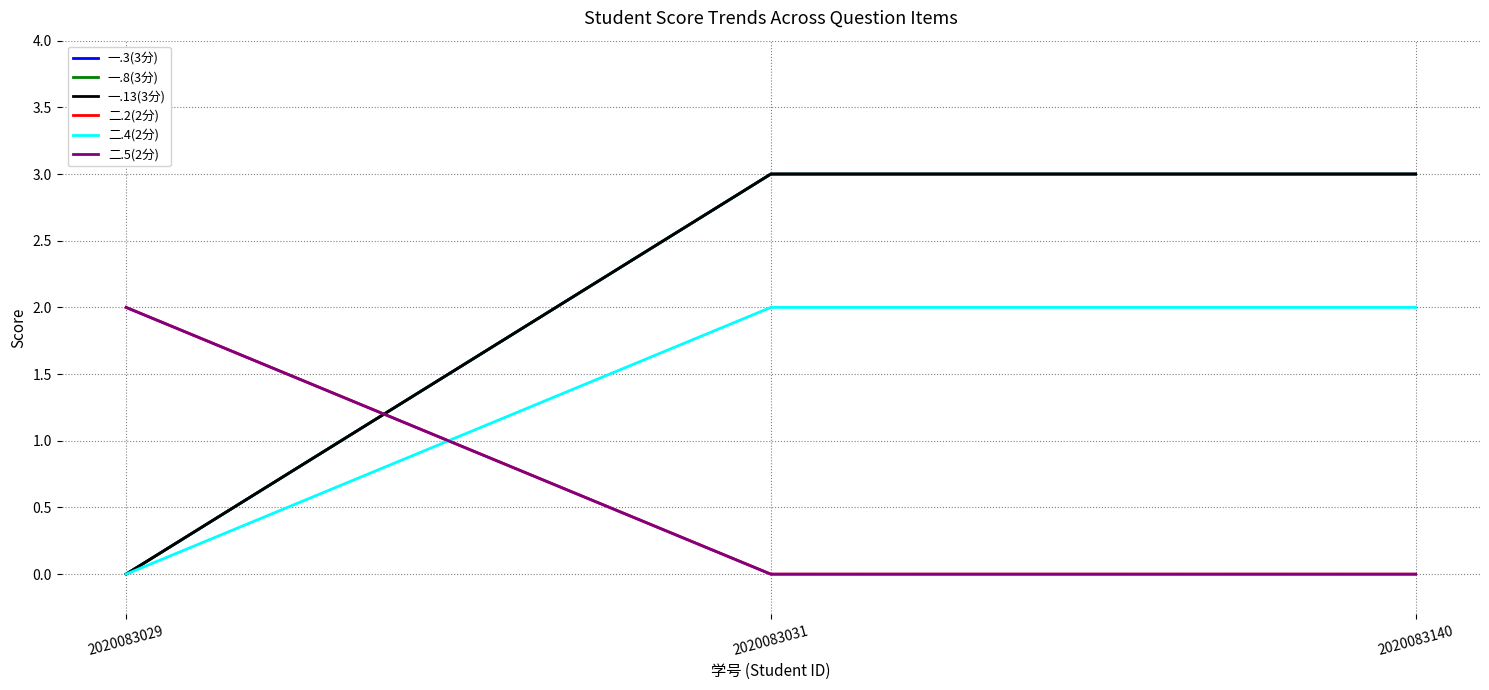

Reading left to right, what are all the values shown in this chart?

一.3(3分): 0	3	3
一.8(3分): 0	3	3
一.13(3分): 0	3	3
二.2(2分): 2	0	0
二.4(2分): 0	2	2
二.5(2分): 2	0	0